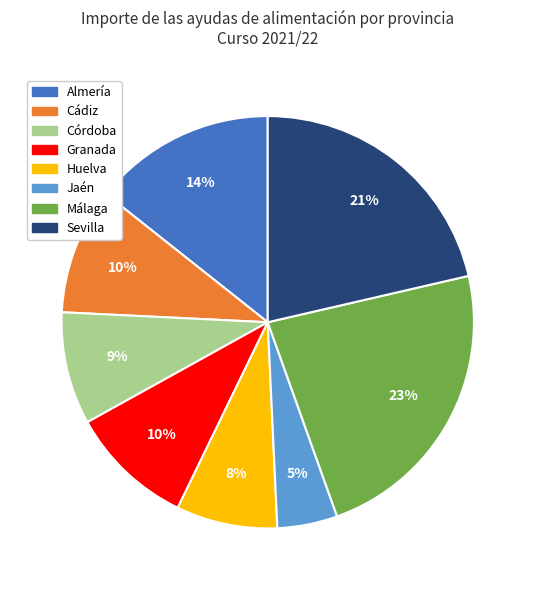

How many segments does this pie chart have?

8